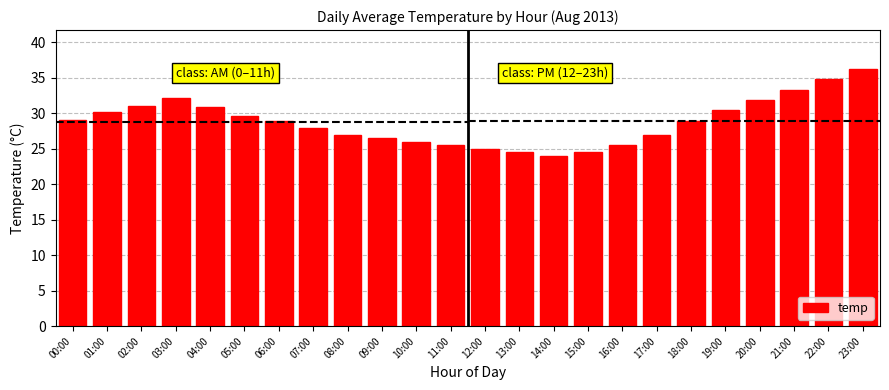

What is the value of the 17th bar from the left?

25.5